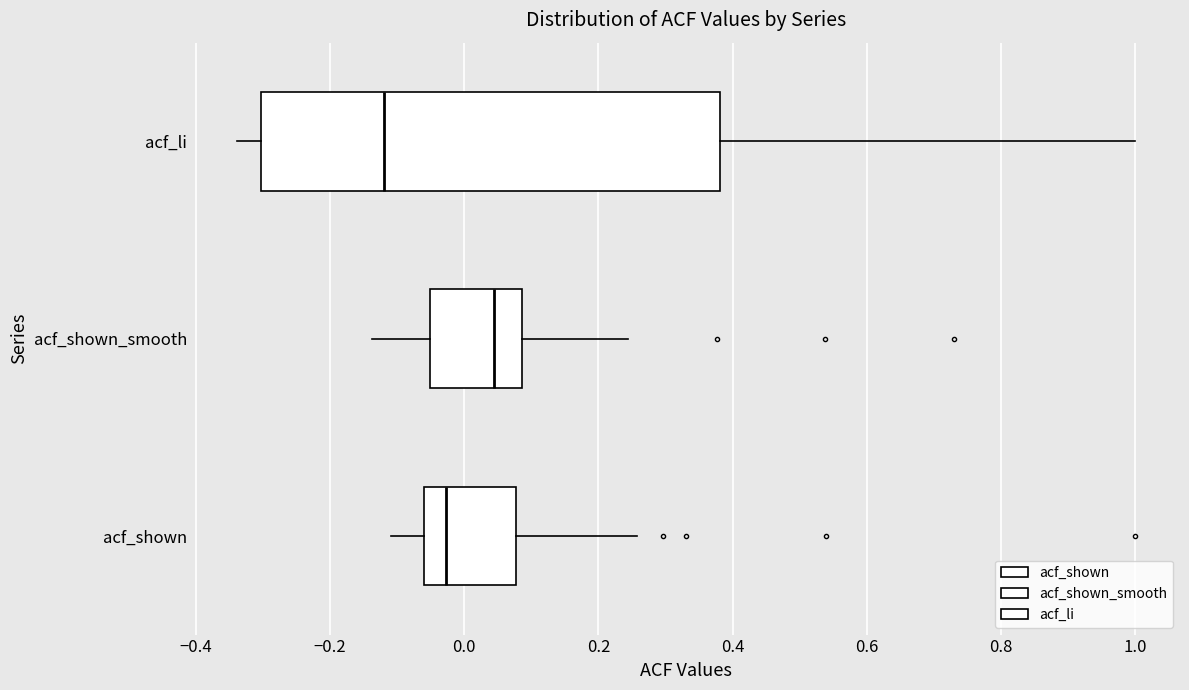

Which box's median line is the furthest to the right?

acf_shown_smooth